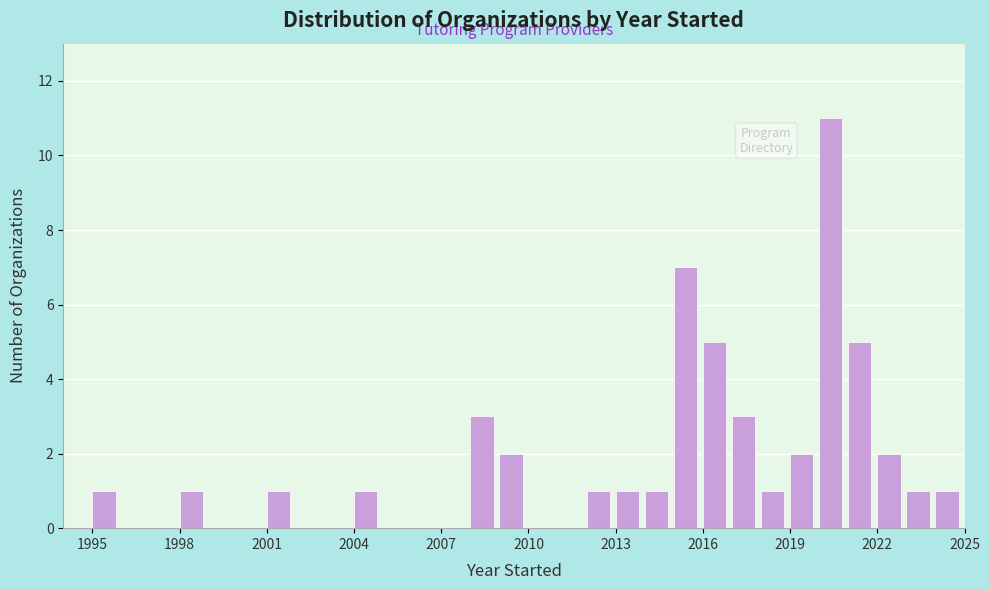

Read against the x-axis, roughly where is the centre of the tallest bar?

2020.5